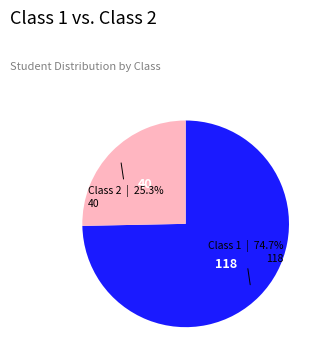

Does any single category account for the majority?

Yes